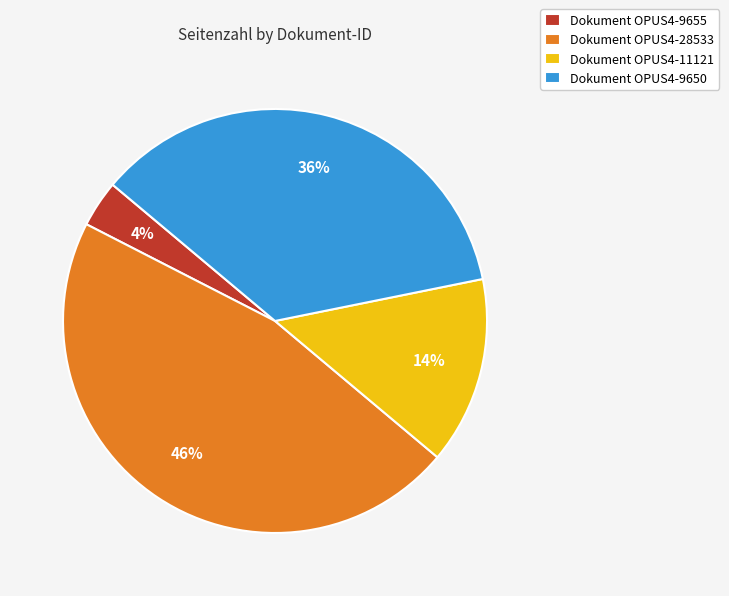

Which slice is the smallest?

Dokument OPUS4-9655